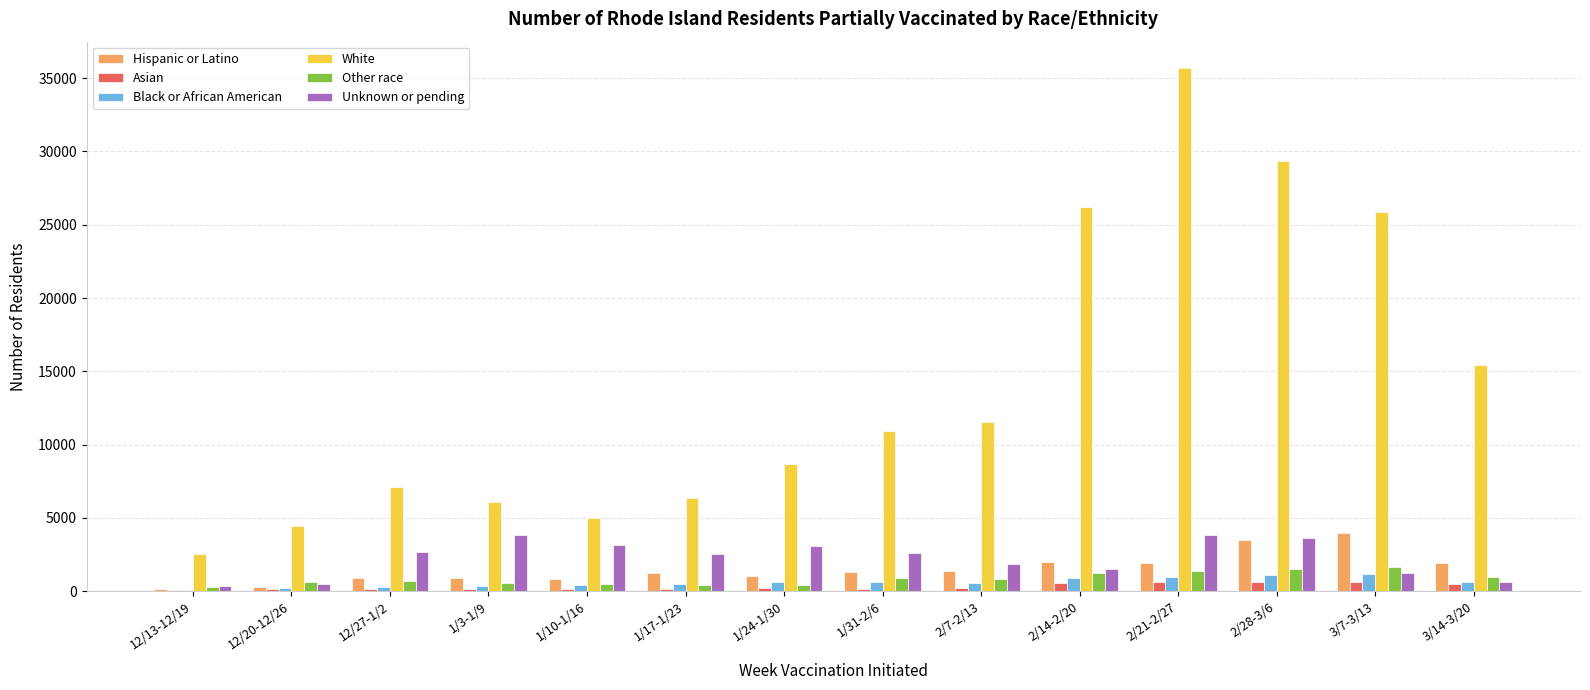

Which series has the largest total across all categories?

White